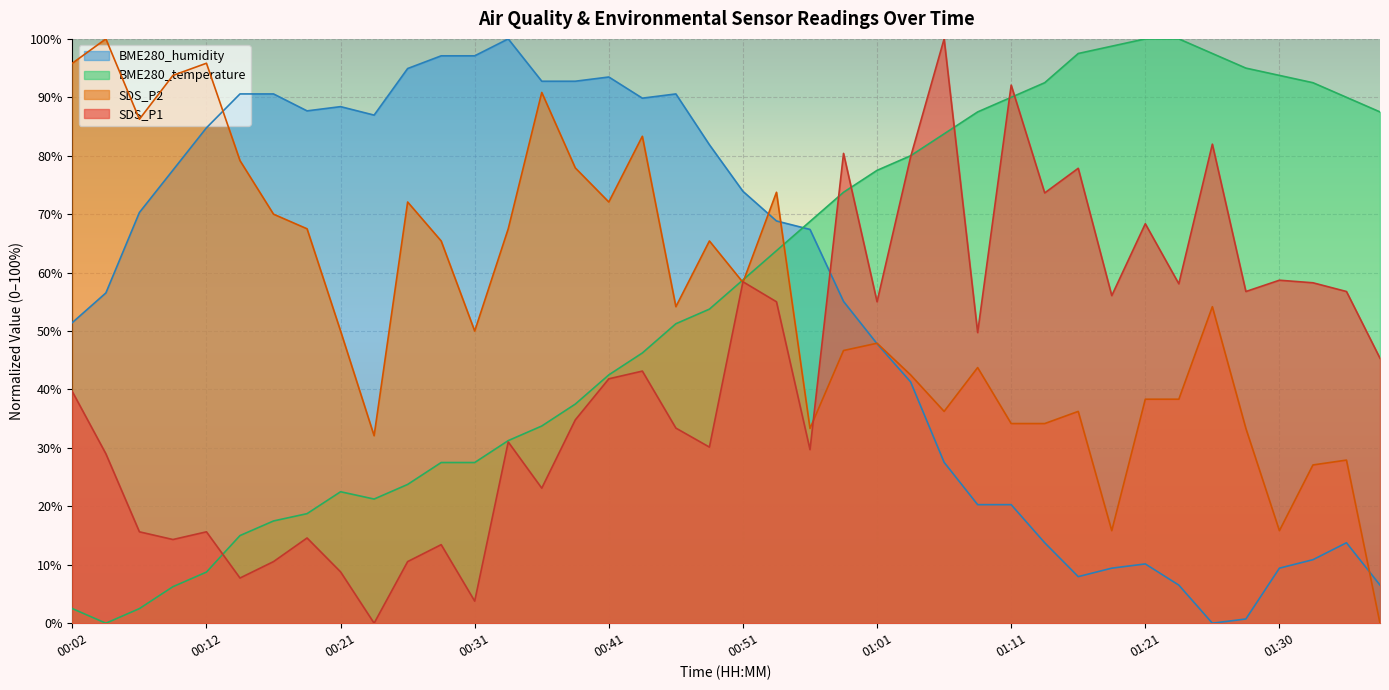

Which series has the widest spread of values?

SDS_P1